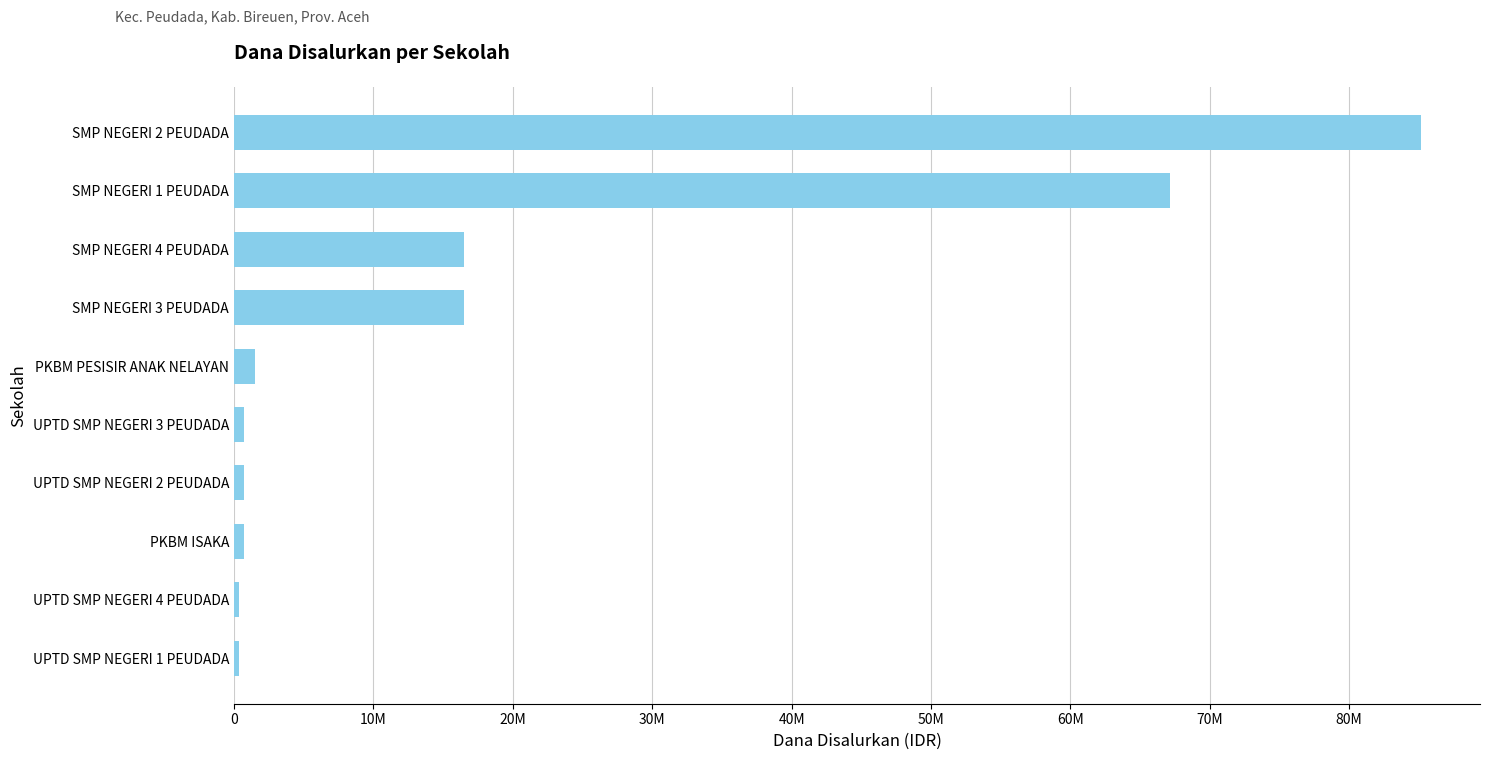

Does the chart contain any negative values?

No